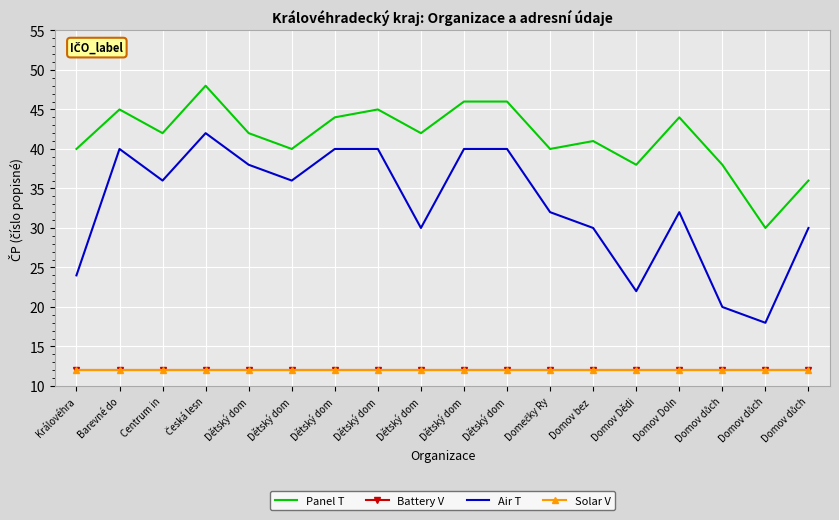

What is the label of the 7th point from the right?

Domečky Ry